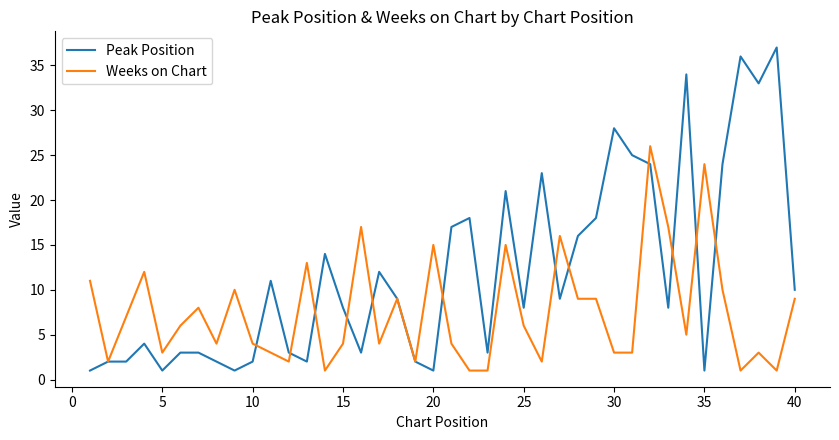

List the series in order of their peak value, lowest first.

Weeks on Chart, Peak Position